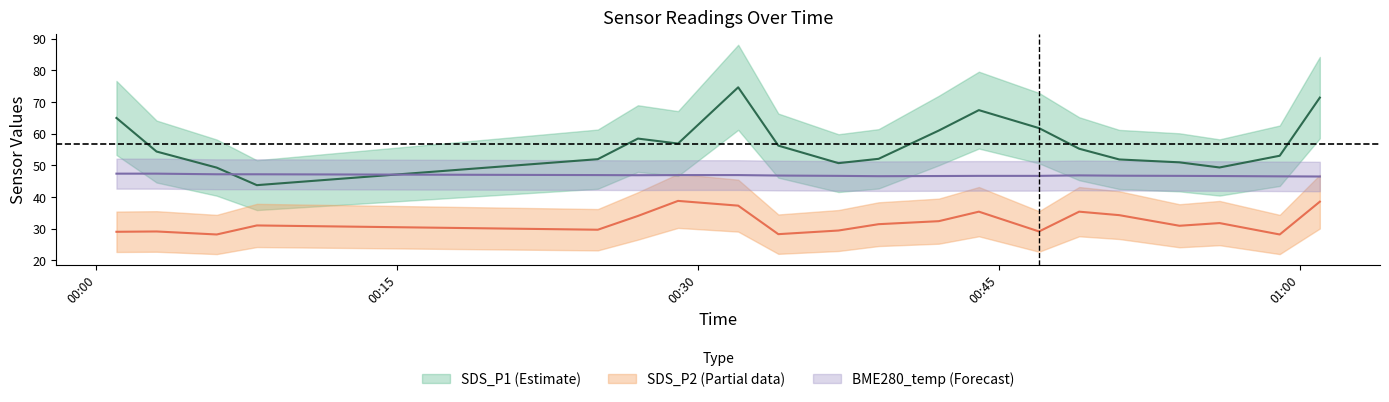

How many categories are shown in the chart?

20